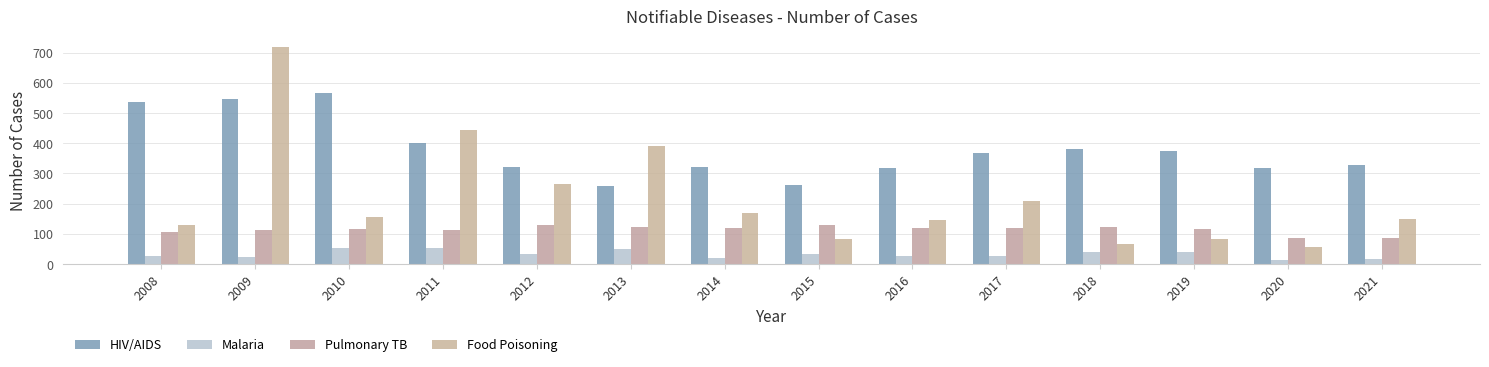

List the series in order of their peak value, highest first.

Food Poisoning, HIV/AIDS, Pulmonary TB, Malaria